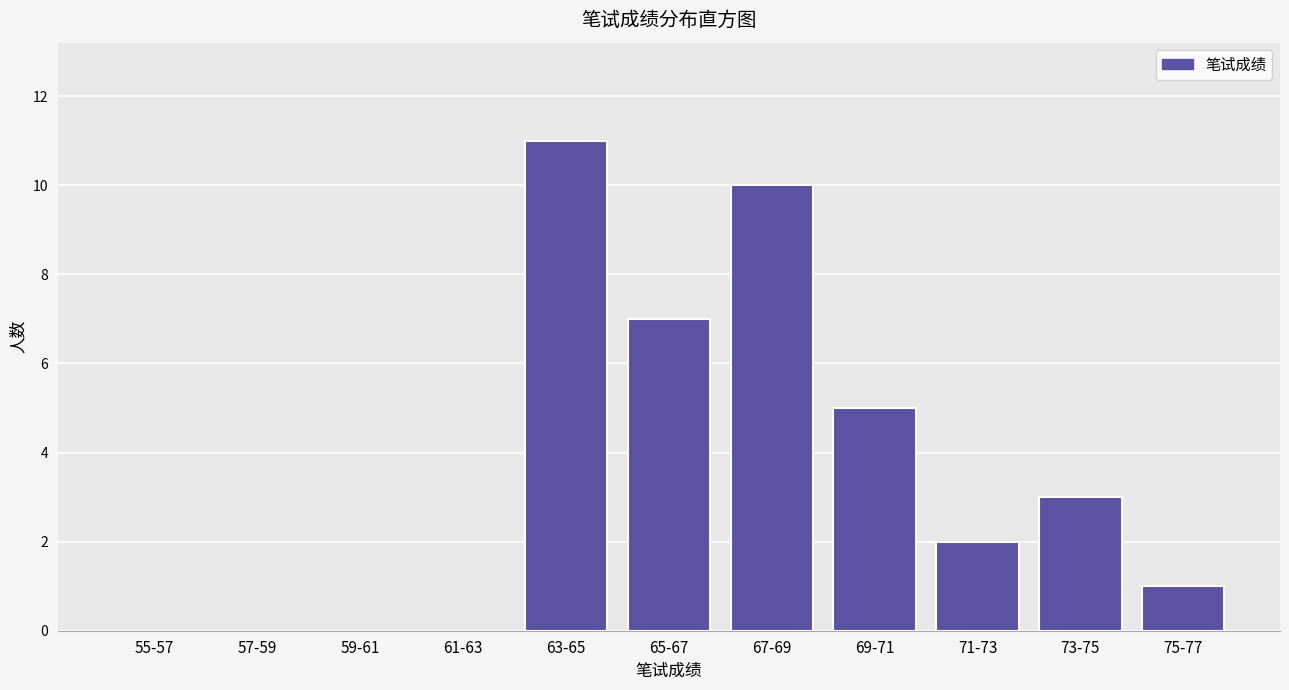

Reading left to right, list all the values displayed in this chart.

55-57=0	57-59=0	59-61=0	61-63=0	63-65=11	65-67=7	67-69=10	69-71=5	71-73=2	73-75=3	75-77=1